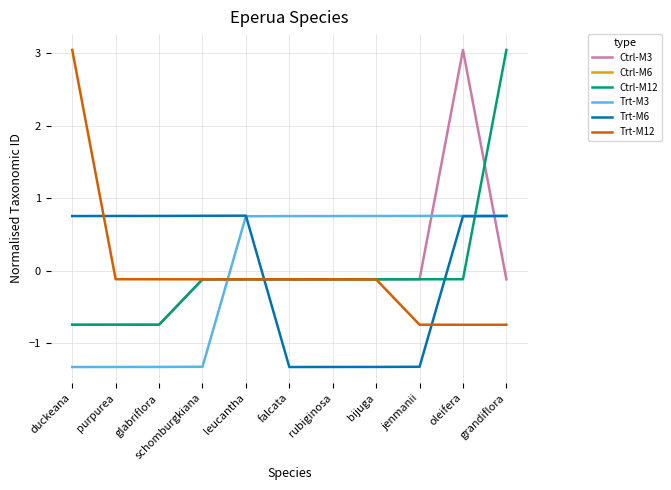

True or false: Ctrl-M6 and Ctrl-M12 intersect in this chart.

False